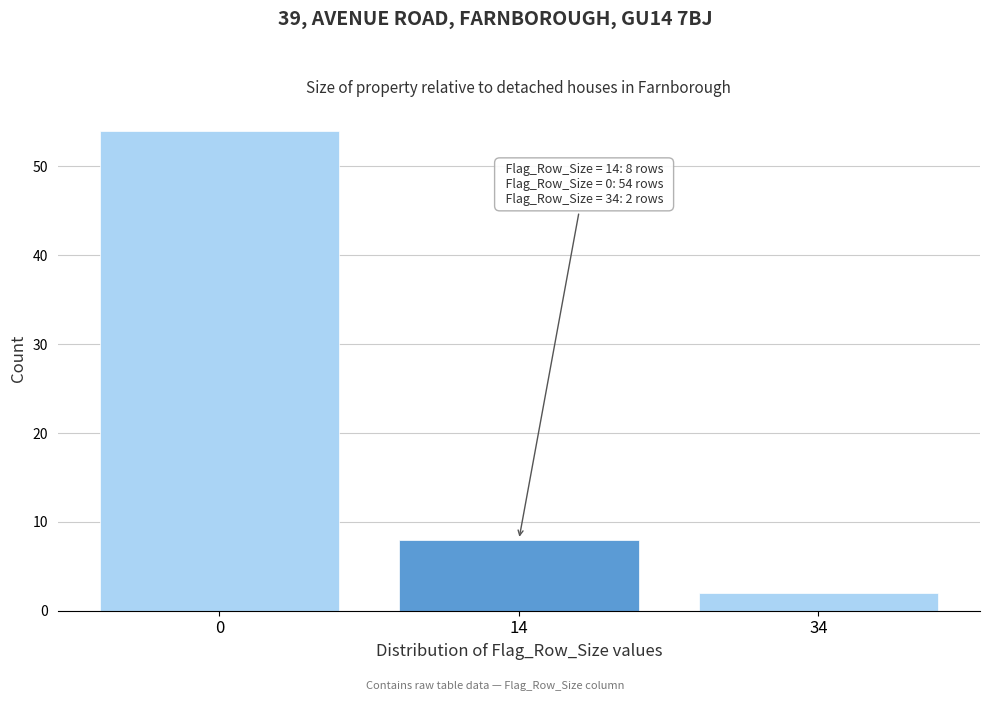

Reading left to right, list all the values displayed in this chart.

54	8	2